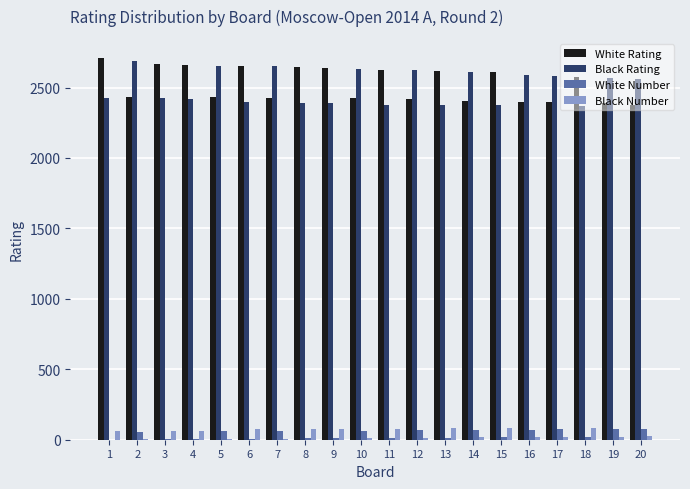

What is the sum of all Black Number values?

884